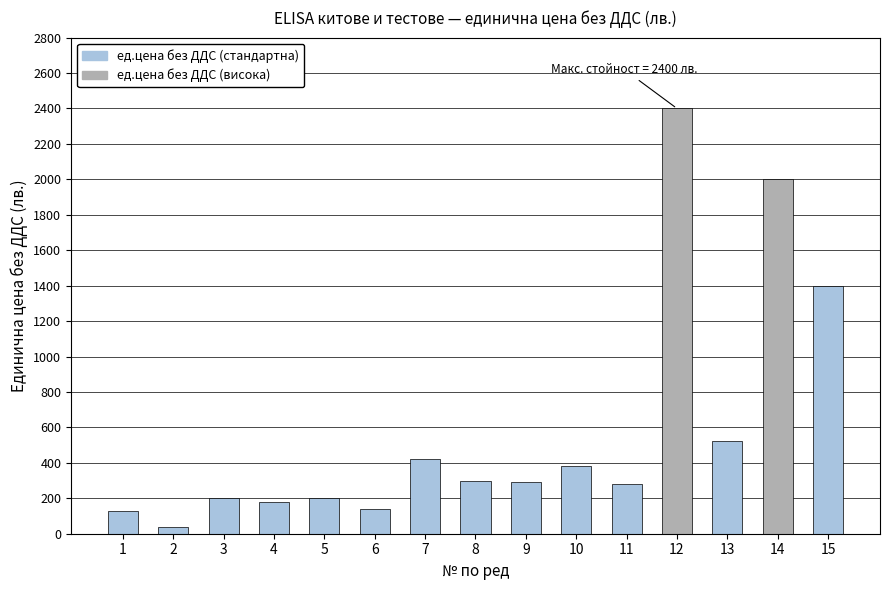

What is the change in value from 4 to 12?

+2220